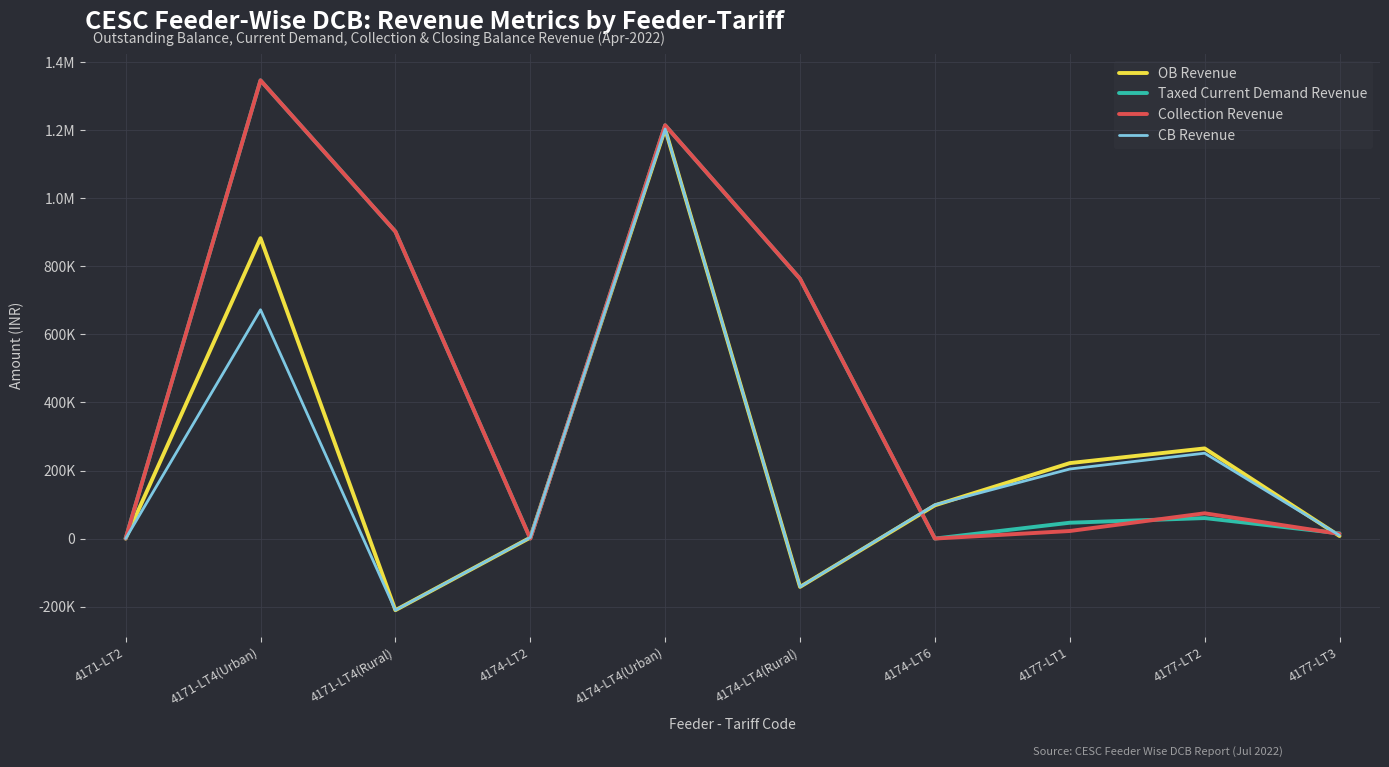

Does the chart have visible grid lines?

Yes